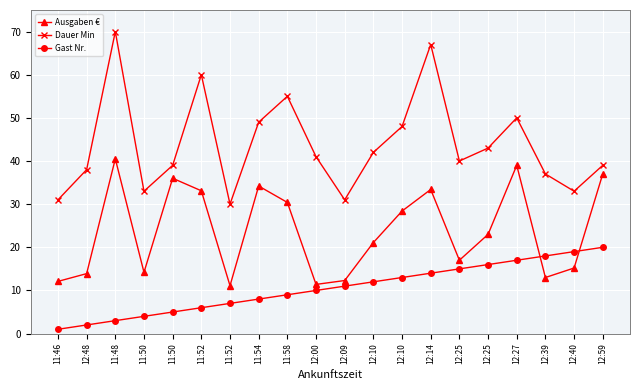

The value of Ausgaben € at 12:39 is 13.0. True or false?

True